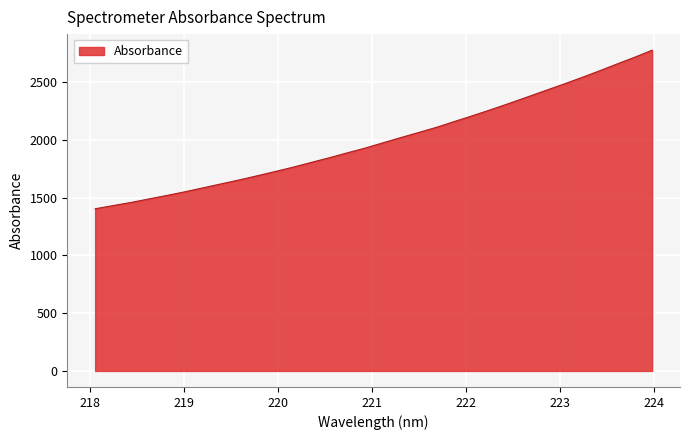

True or false: there are more than 1 points higher than both neighbors.

False